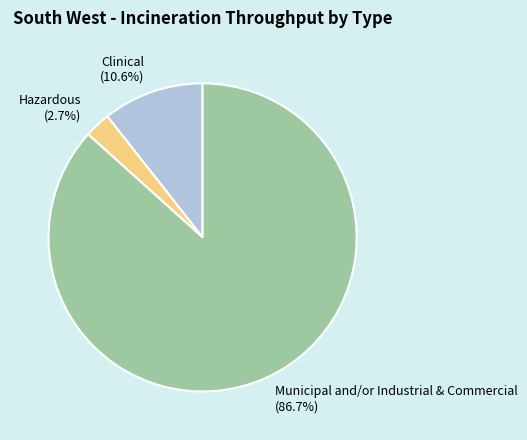

Is it true that Clinical is 1% of the pie?

False